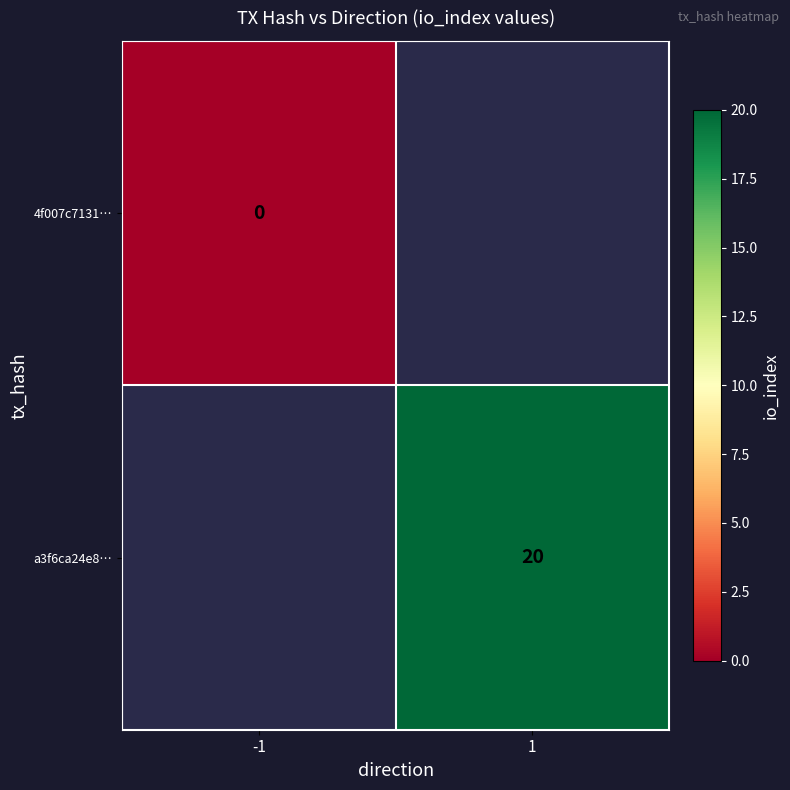

True or false: a3f6ca24e8… has a value of 32 at 1.

False